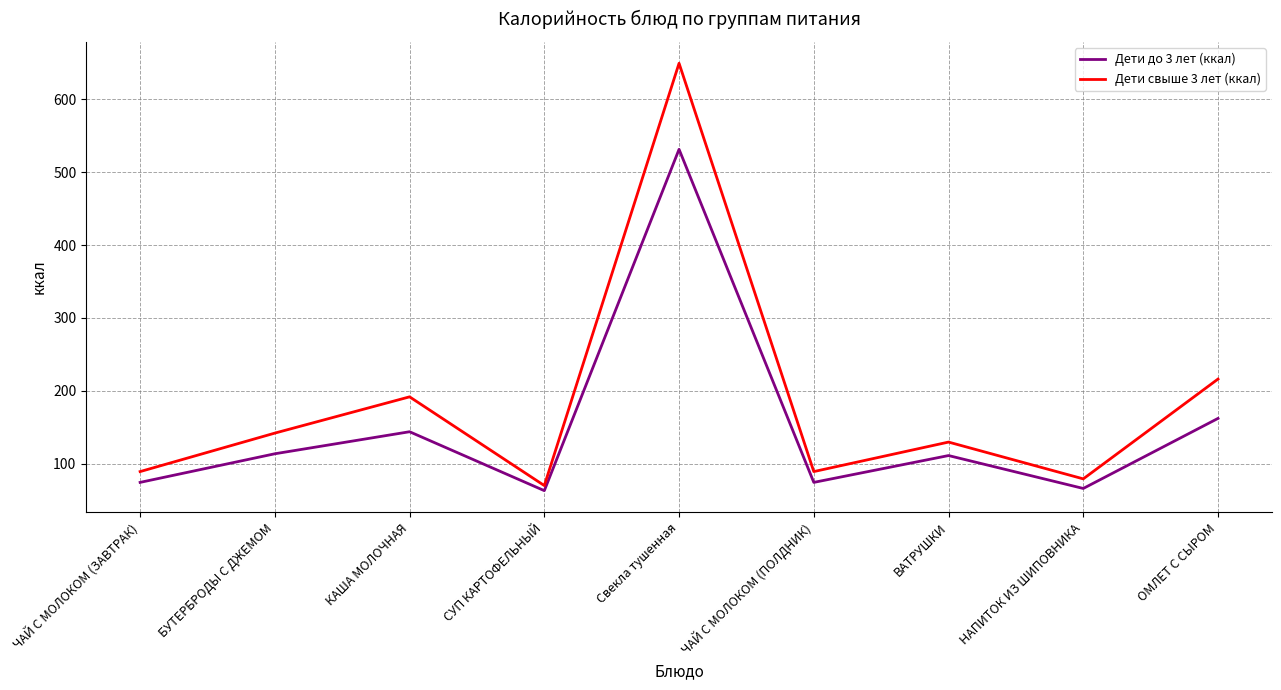

Rank the series by their average value, from highest to lowest.

Дети свыше 3 лет (ккал), Дети до 3 лет (ккал)